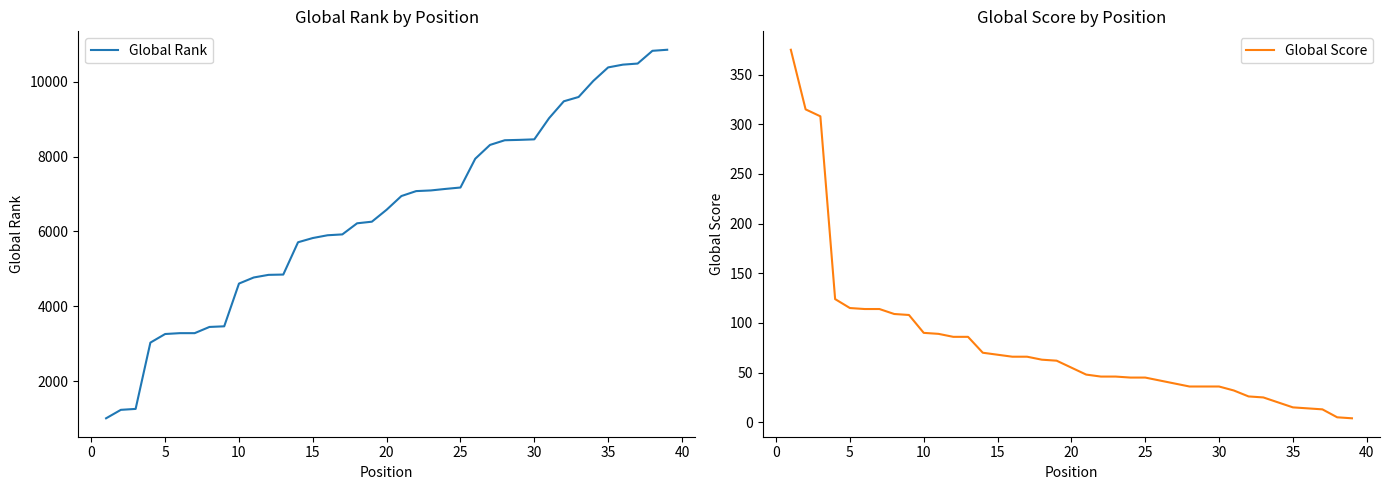

Count the number of categories in the chart.

39